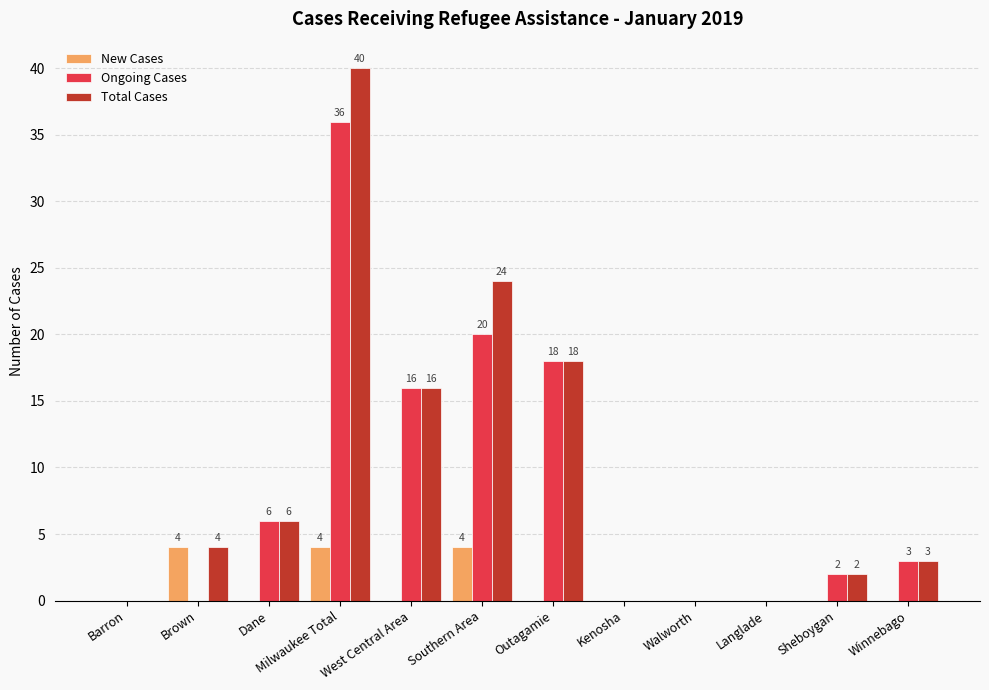

Which series has the largest total across all categories?

Total Cases